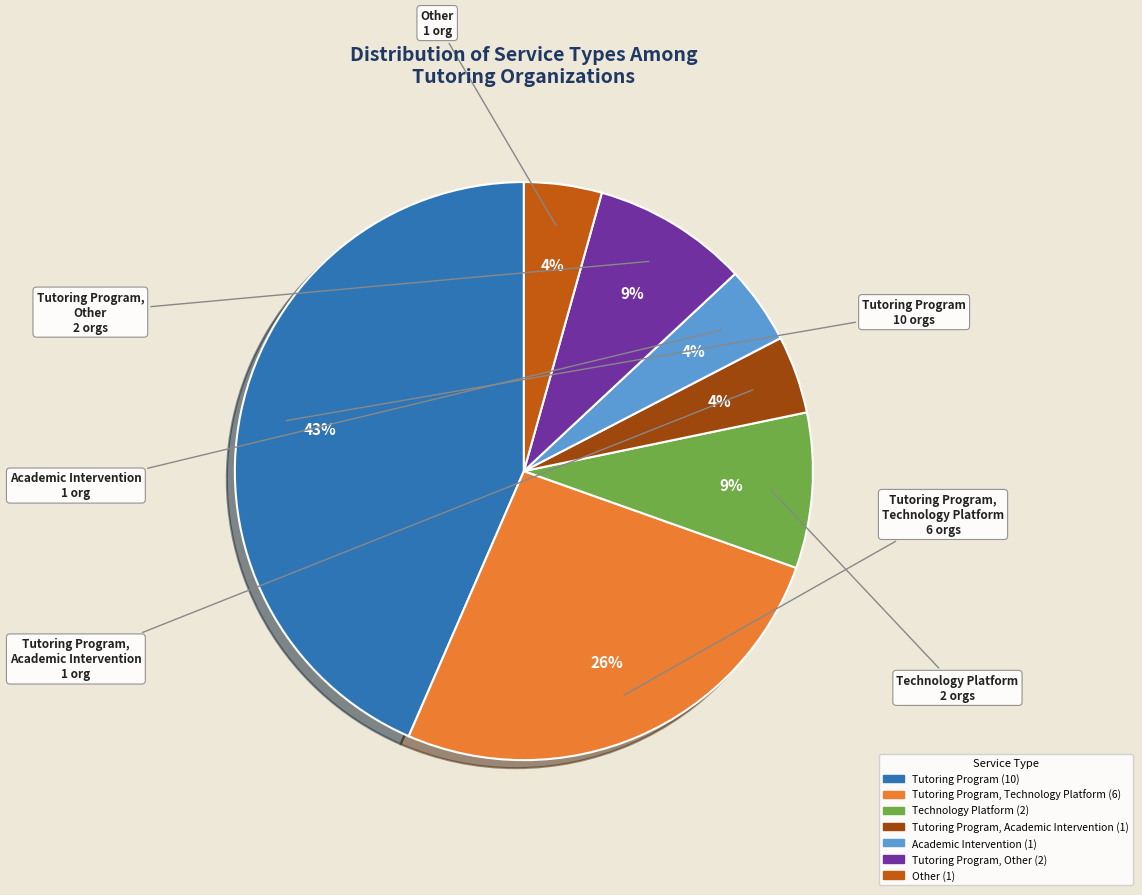

True or false: Academic Intervention accounts for 4% of the total.

True